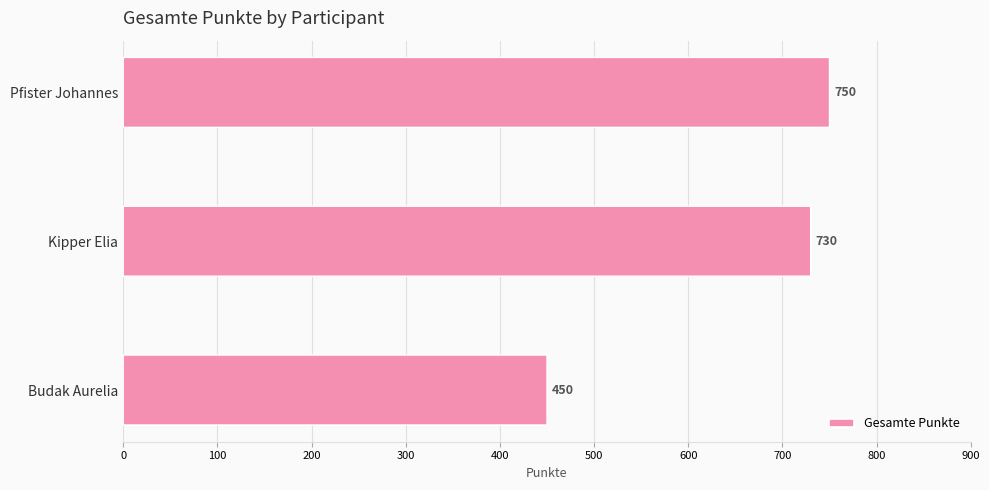

What is the average value?

643